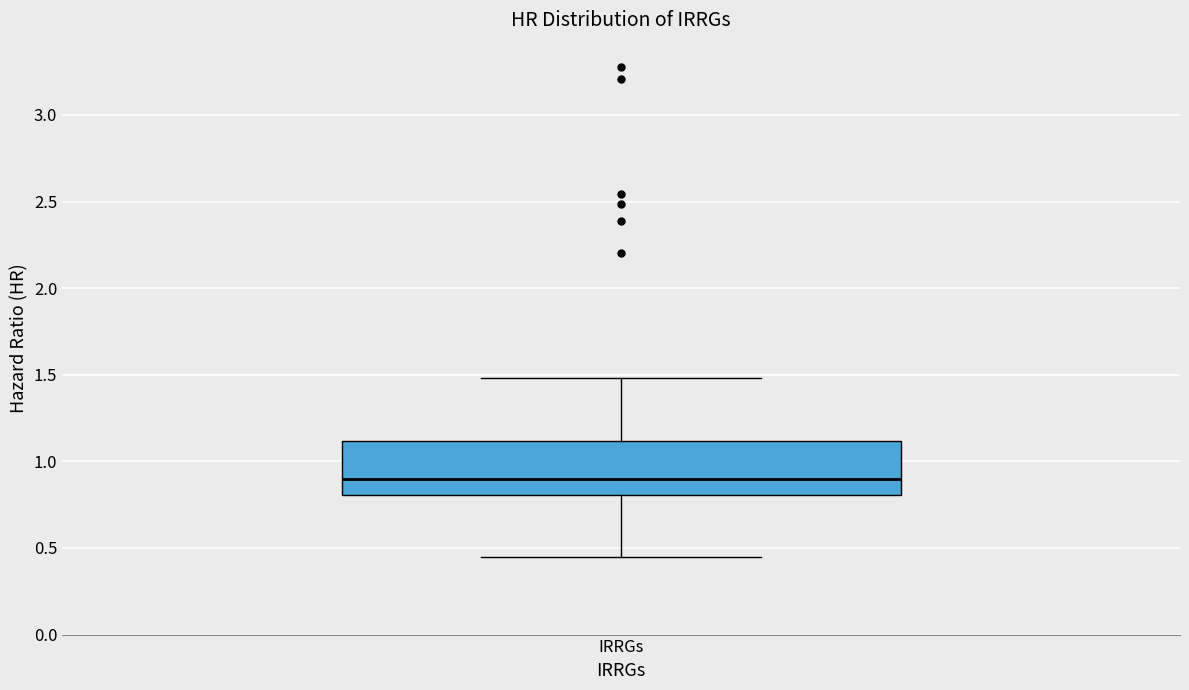

Read this box plot against the y-axis: the position of the median line, the range covered by the box, and the ends of both whiskers. The values are not printed on the chart, so give them approximately, as read against the axis.

median 0.90, box 0.80 to 1.10, whiskers 0.45 to 1.50